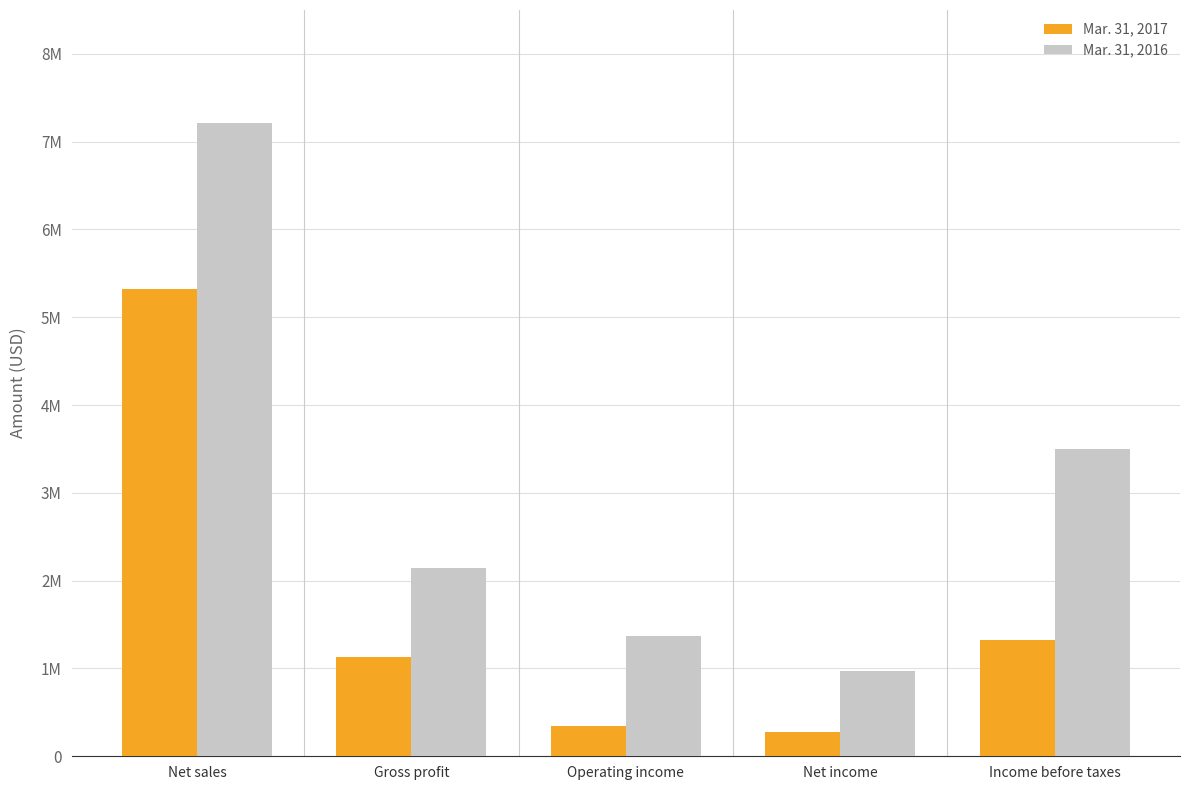

Which label corresponds to the largest value in the chart?

Net sales